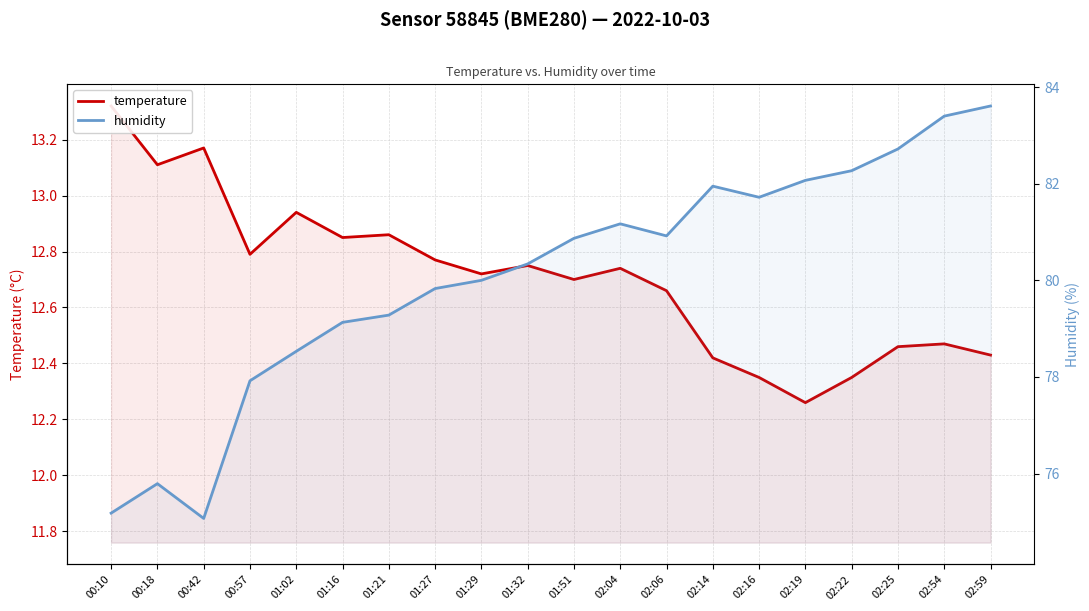

True or false: temperature has a value of 12.8 at 01:27.

True